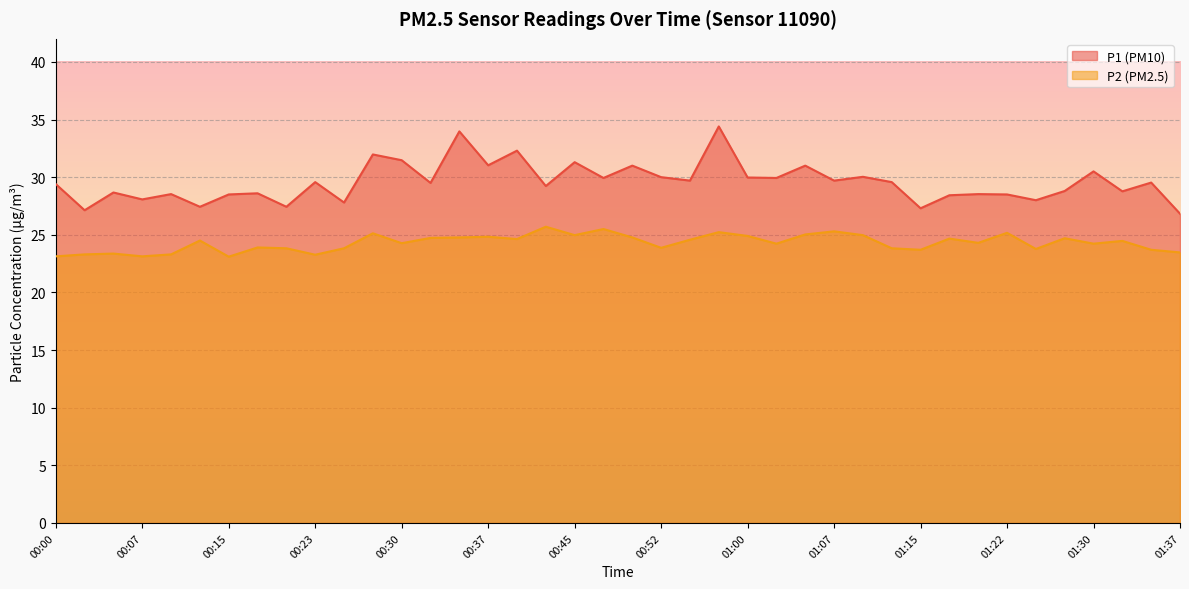

The P2 series shows 23.1 at 00:15. True or false?

True